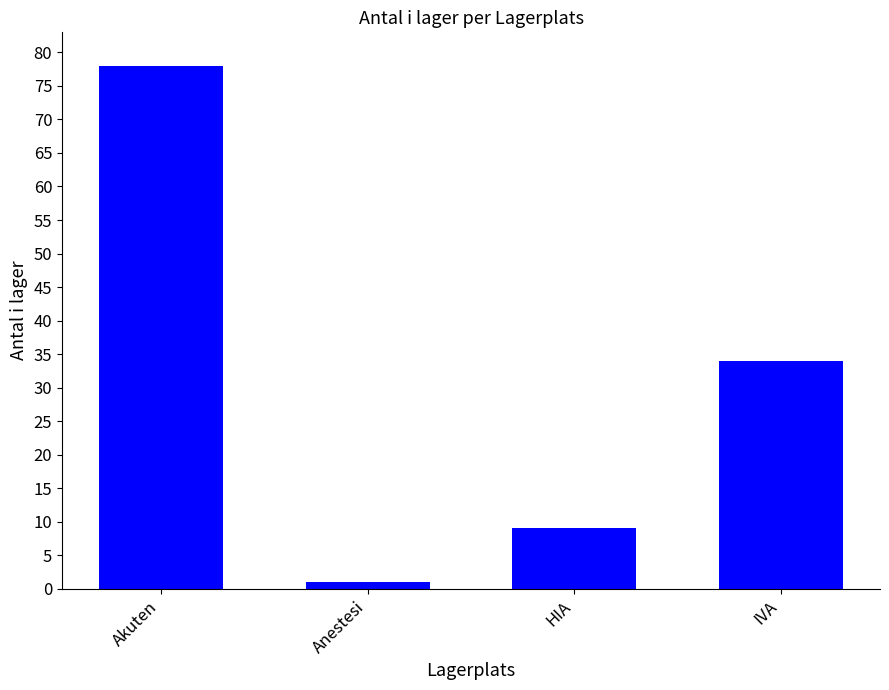

At which category does the chart reach its peak across all series?

Akuten